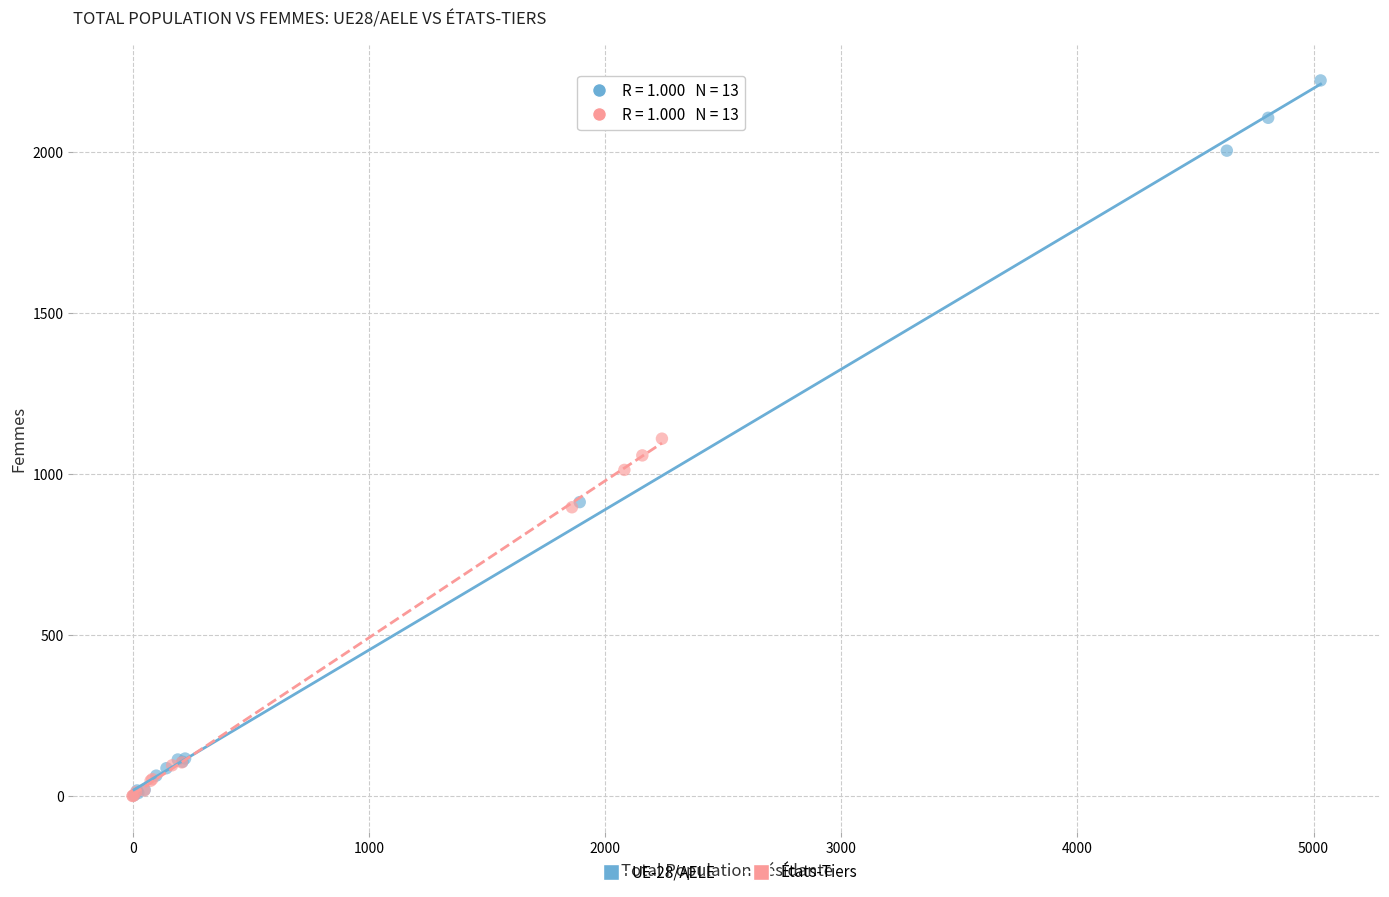

Which series contains the highest Y value?

UE-28/AELE